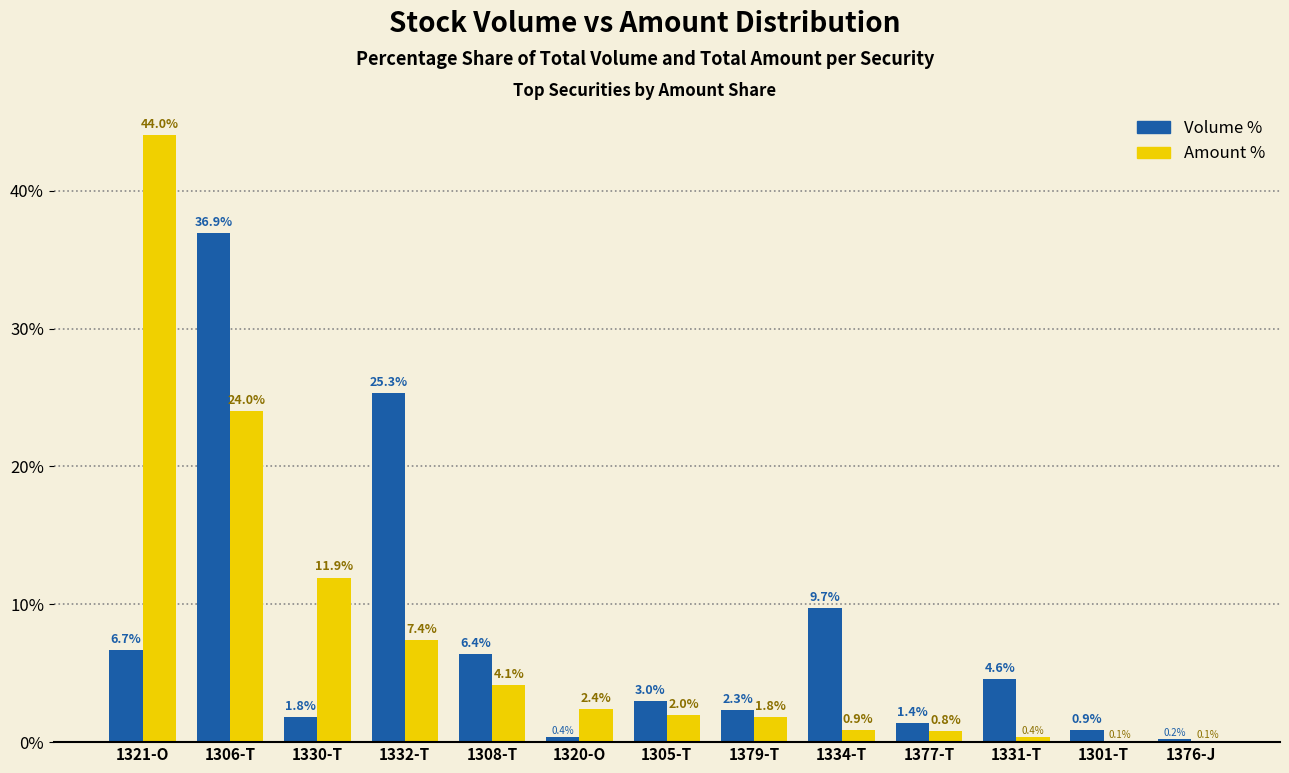

Read the Amount % value at 1332-T.

7.4